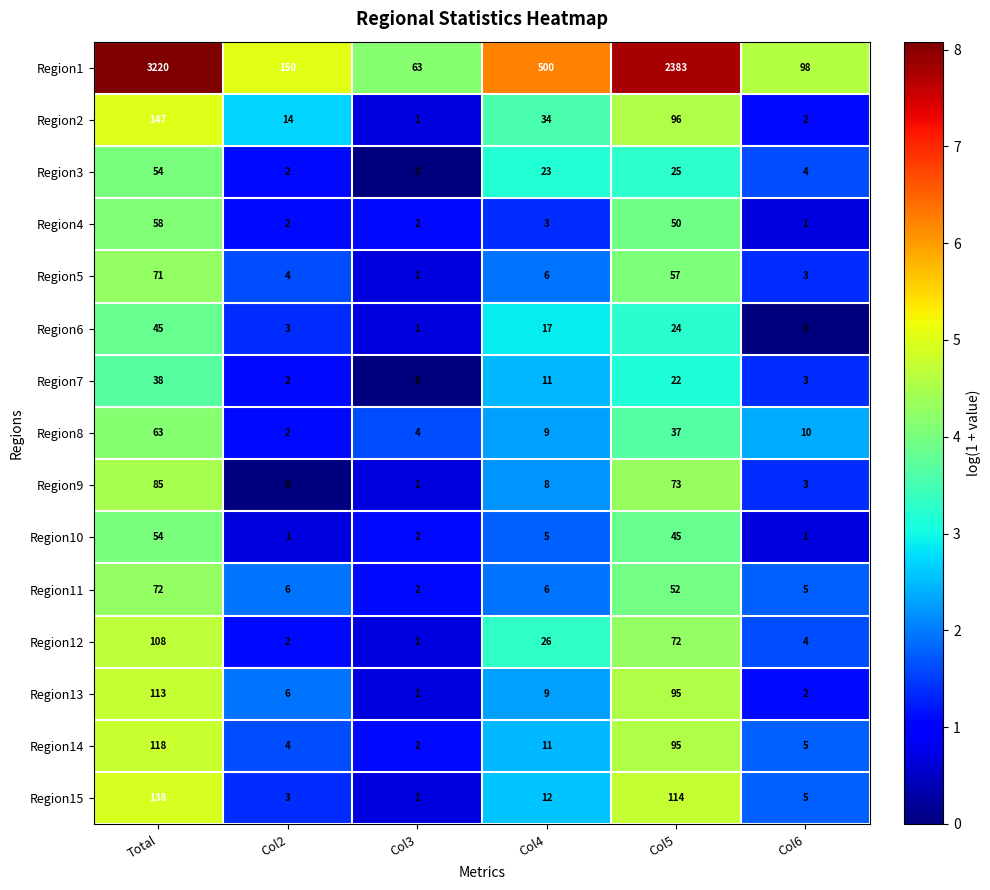

At how many categories does at least one series exceed 497?

3